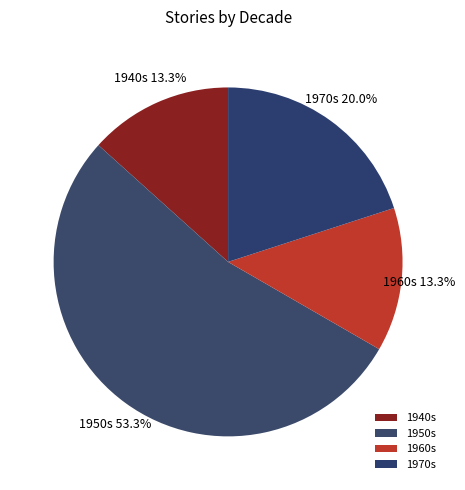

Between 1950s and 1970s, which is larger?

1950s